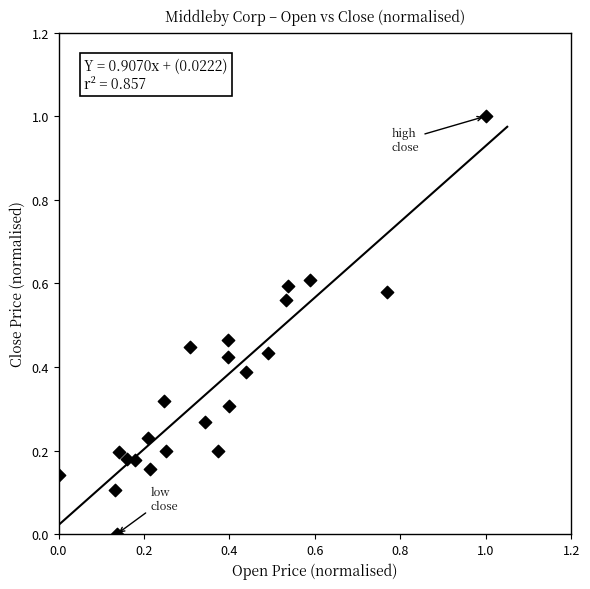

What is the range of Y values (max minus min)?

1.0